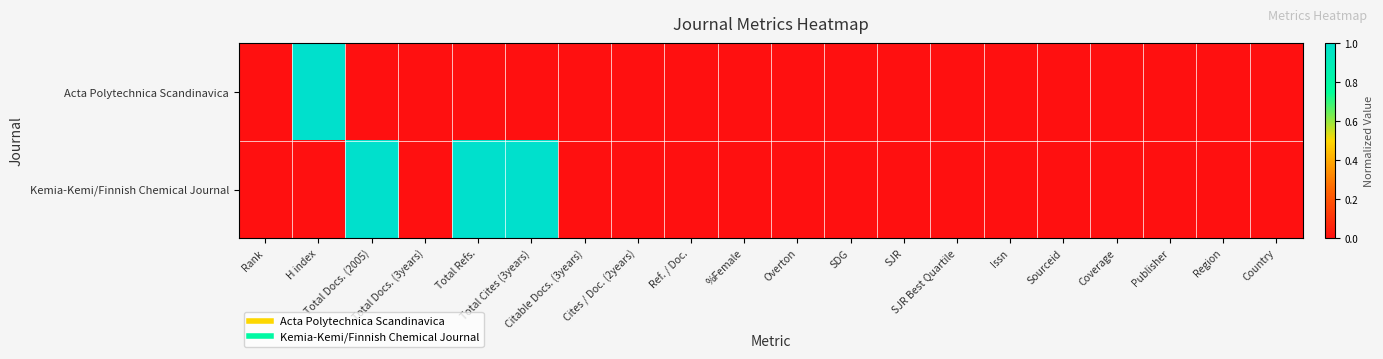

Reading right to left, list all the values displayed in this chart.

Acta Polytechnica Scandinavica: Country=0	Region=0	Publisher=0	Coverage=0	Sourceid=0	Issn=0	SJR Best Quartile=0	SJR=0	SDG=0	Overton=0	%Female=0	Ref. / Doc.=0	Cites / Doc. (2years)=0	Citable Docs. (3years)=0	Total Cites (3years)=0	Total Refs.=0	Total Docs. (3years)=0	Total Docs. (2005)=0	H index=1	Rank=0
Kemia-Kemi/Finnish Chemical Journal: Country=0	Region=0	Publisher=0	Coverage=0	Sourceid=0	Issn=0	SJR Best Quartile=0	SJR=0	SDG=0	Overton=0	%Female=0	Ref. / Doc.=0	Cites / Doc. (2years)=0	Citable Docs. (3years)=0	Total Cites (3years)=1	Total Refs.=1	Total Docs. (3years)=0	Total Docs. (2005)=1	H index=0	Rank=0